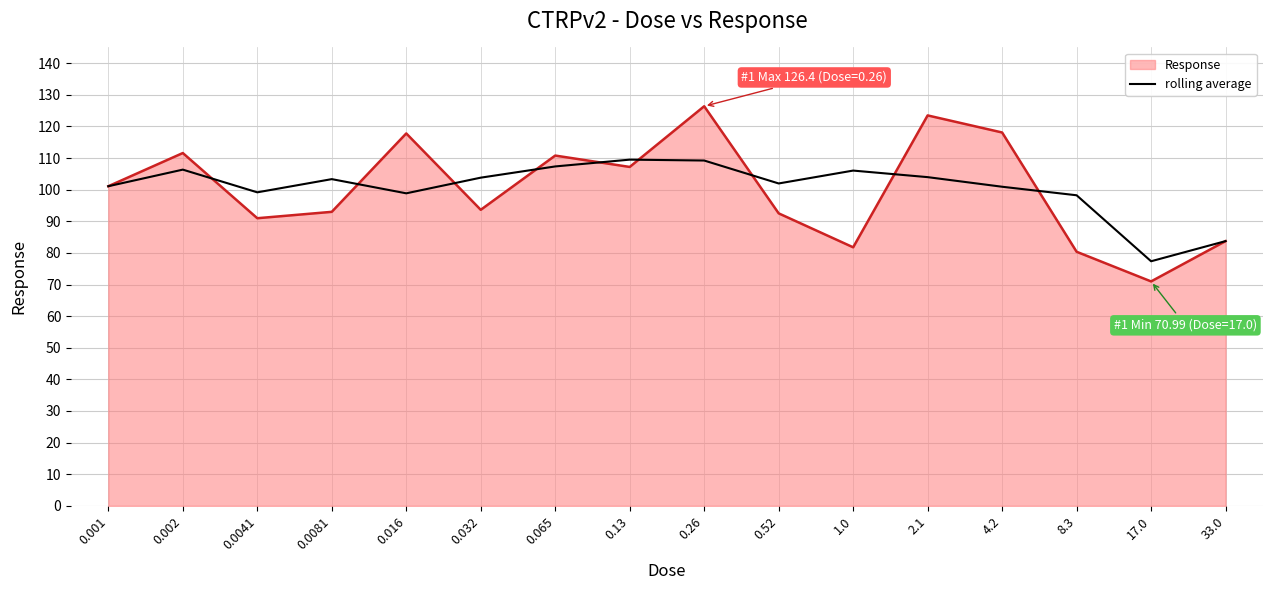

What is the maximum value for Response?

126.4